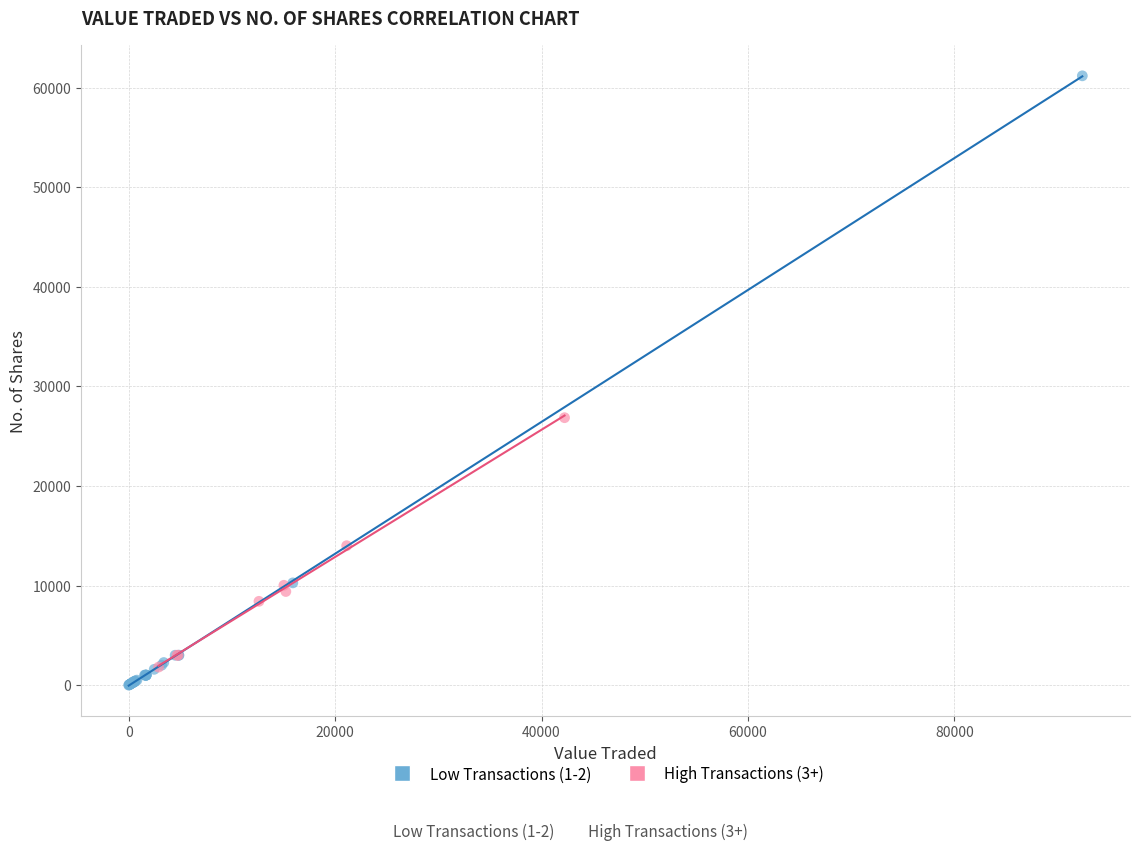

Which series has the widest spread of Y values?

Low Transactions (1-2)